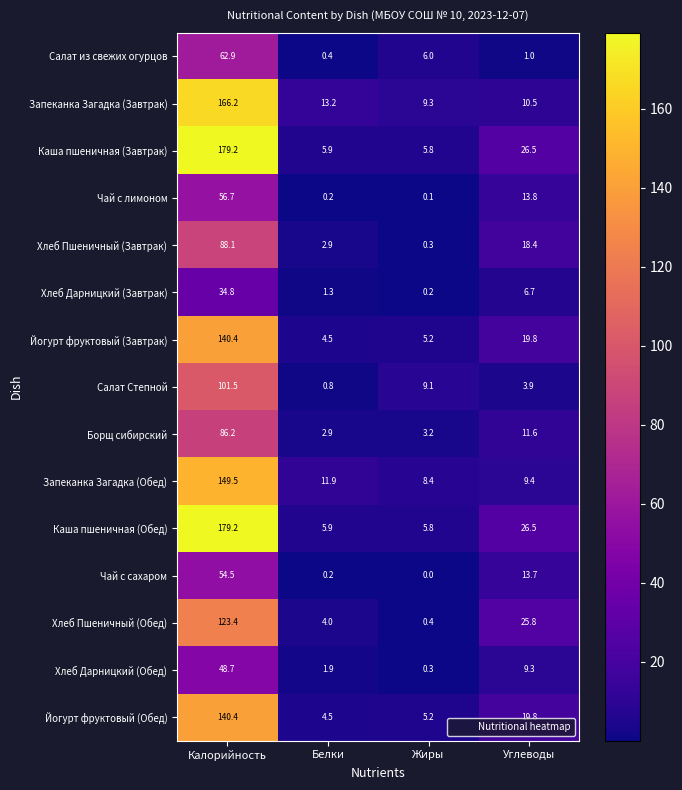

Between Калорийность and Углеводы, which series saw the biggest shift?

Запеканка Загадка (Завтрак)